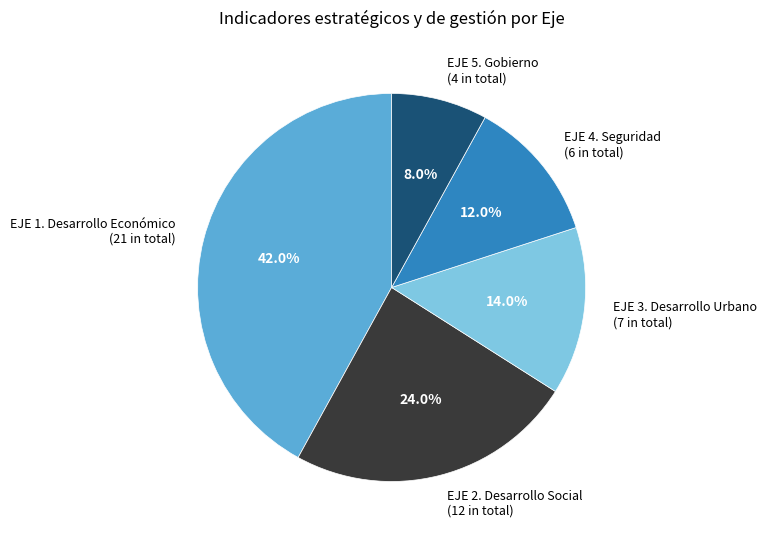

What is the smallest slice in the pie chart?

EJE 5. Gobierno